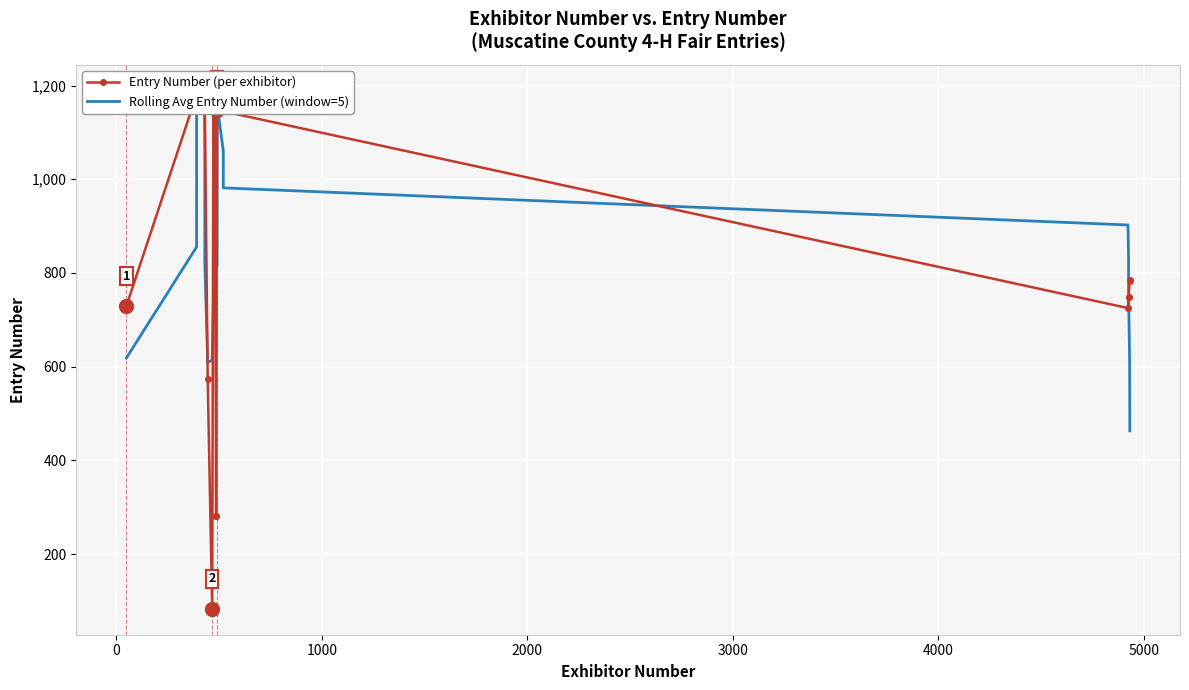

What are all the series names shown in the legend?

Entry Number (per exhibitor), Rolling Avg Entry Number (window=5)